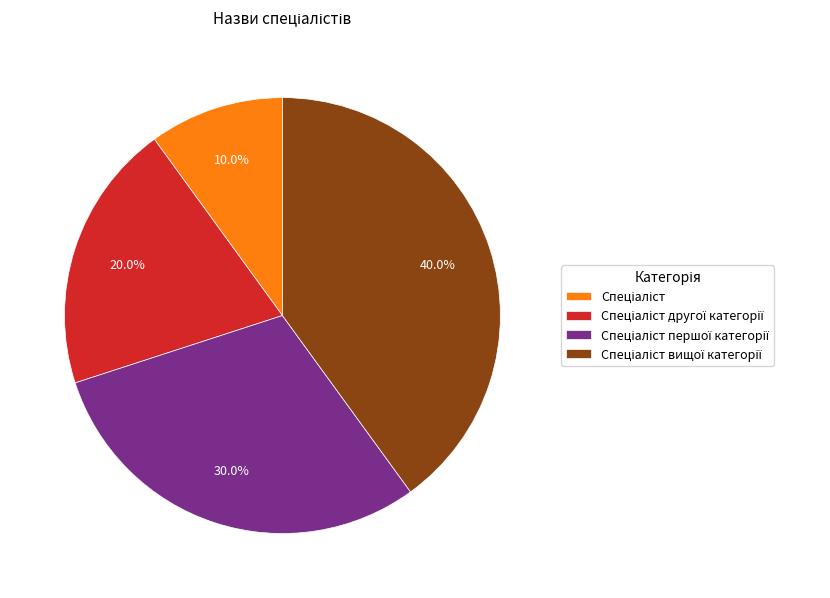

How many segments does this pie chart have?

4